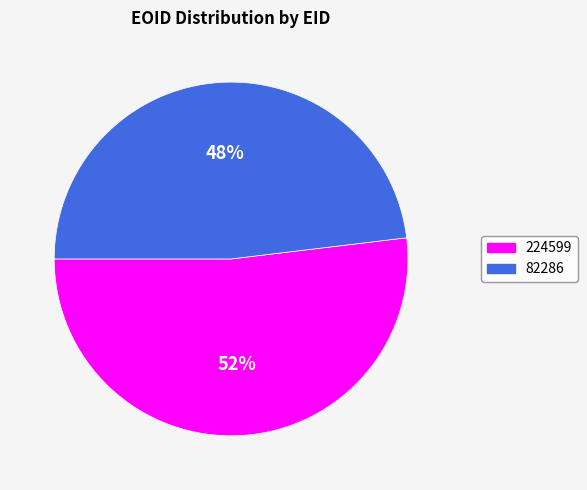

Which category has the smallest portion of the pie?

82286